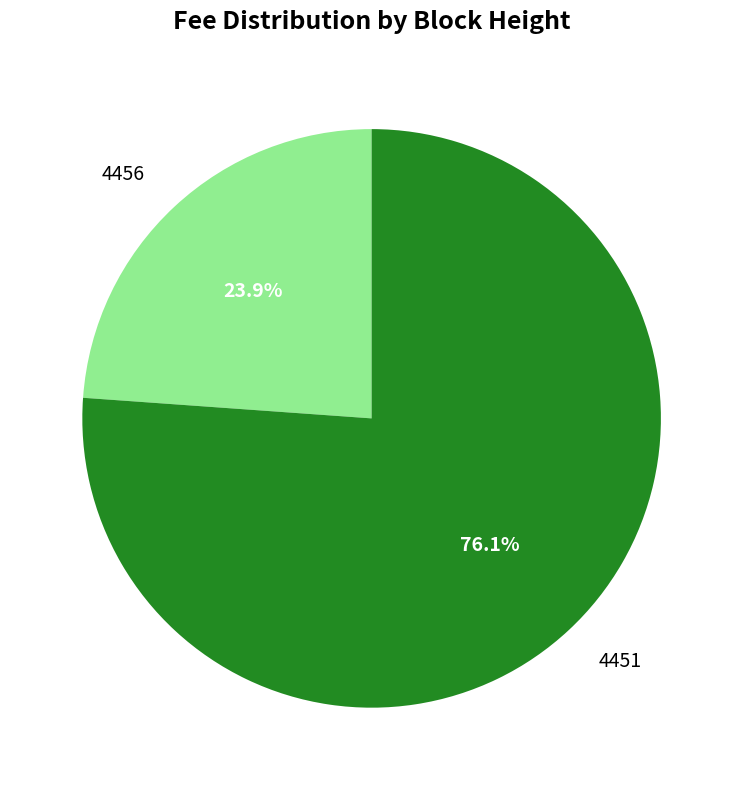

Does any single category account for the majority?

Yes